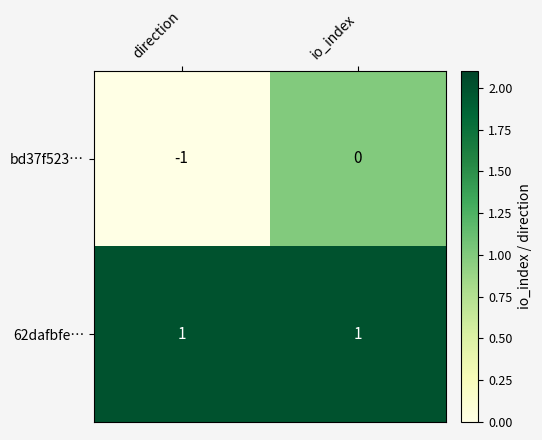

Which series changed the most between direction and io_index?

bd37f523…